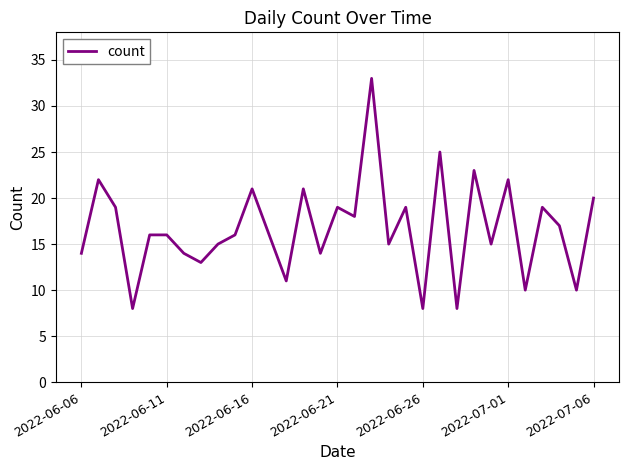

What is the greatest value displayed?

33